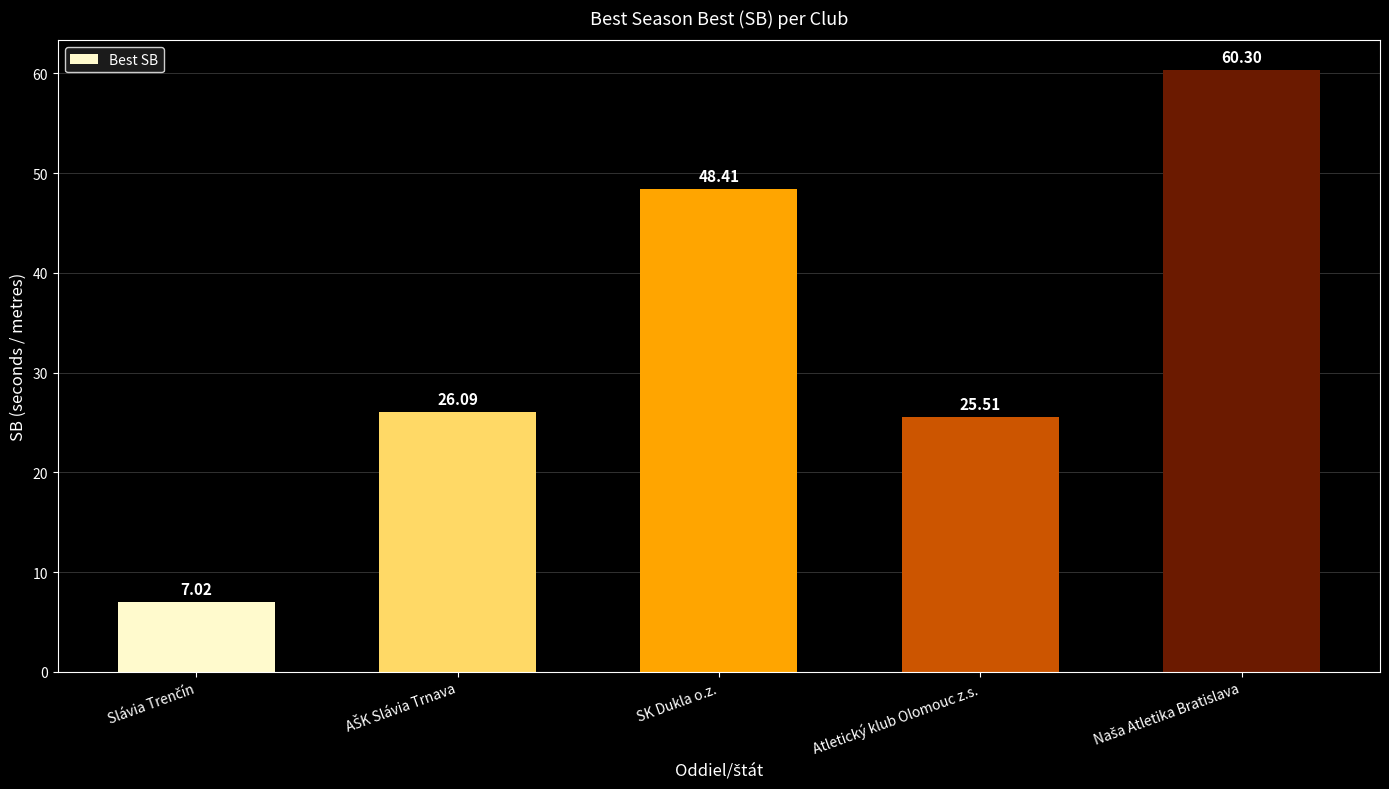

What is the difference between the maximum and minimum values?

53.3